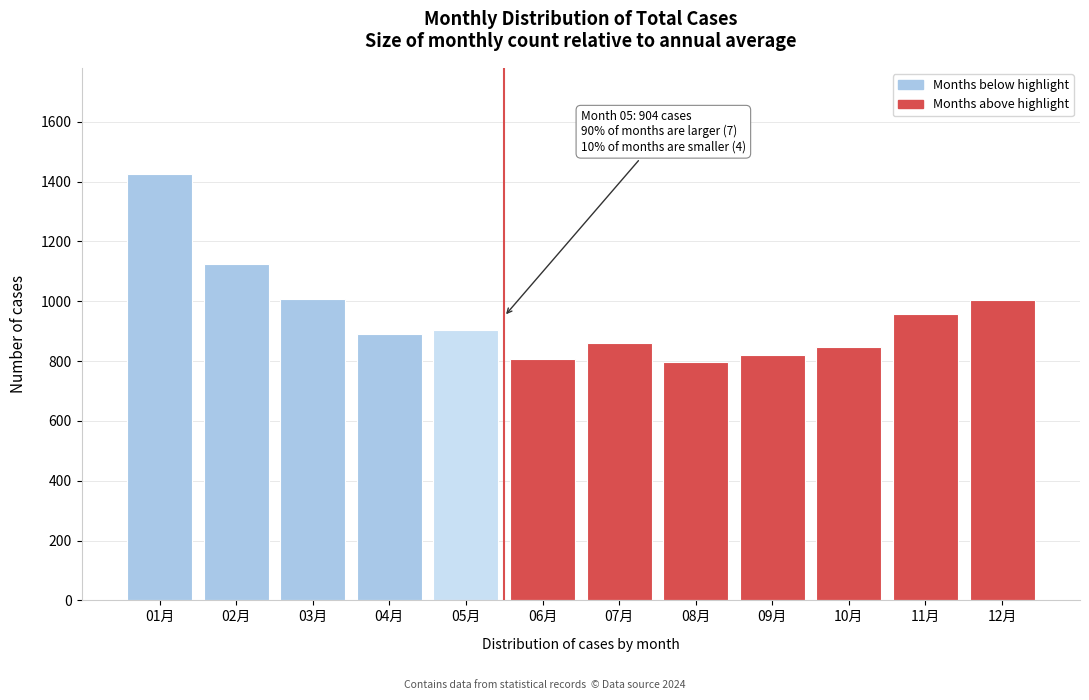

Is it true that the value at 02月 is 1529?

False